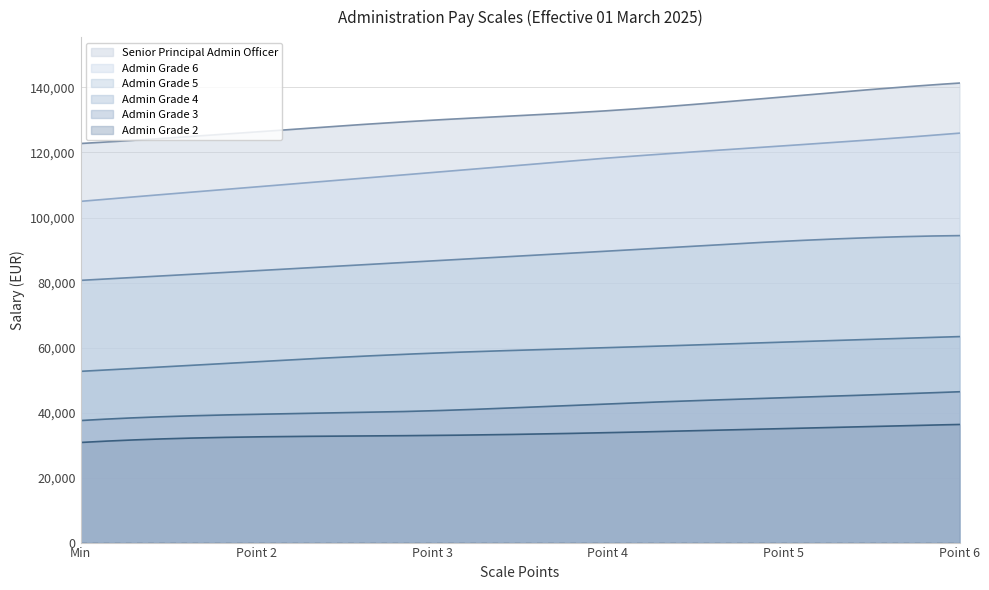

Where does the Admin Grade 6 series first go above 118298?

Point 5